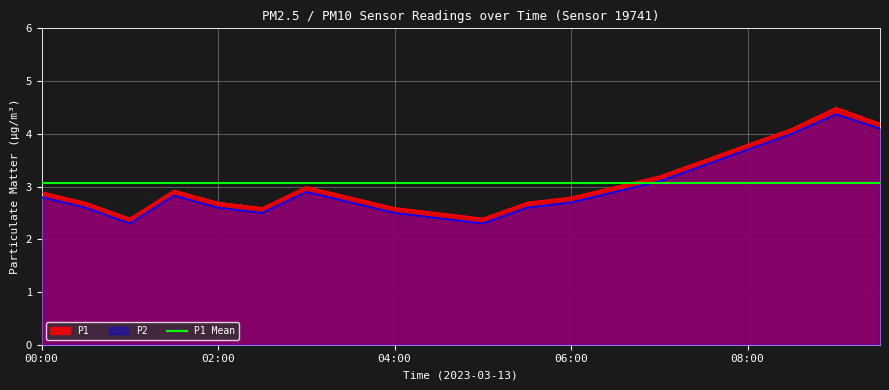

What is the difference between the P2 values at 05:00 and 02:30?

0.2